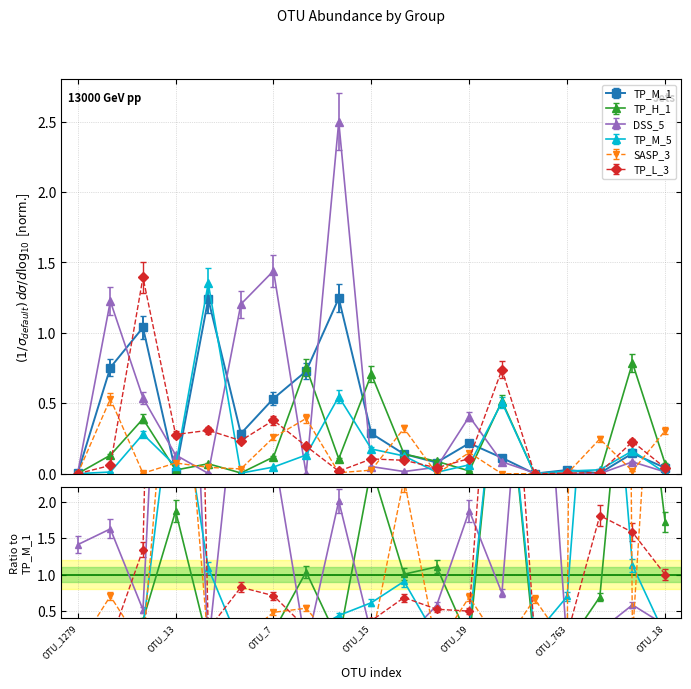

At how many categories does at least one series exceed 0?

19